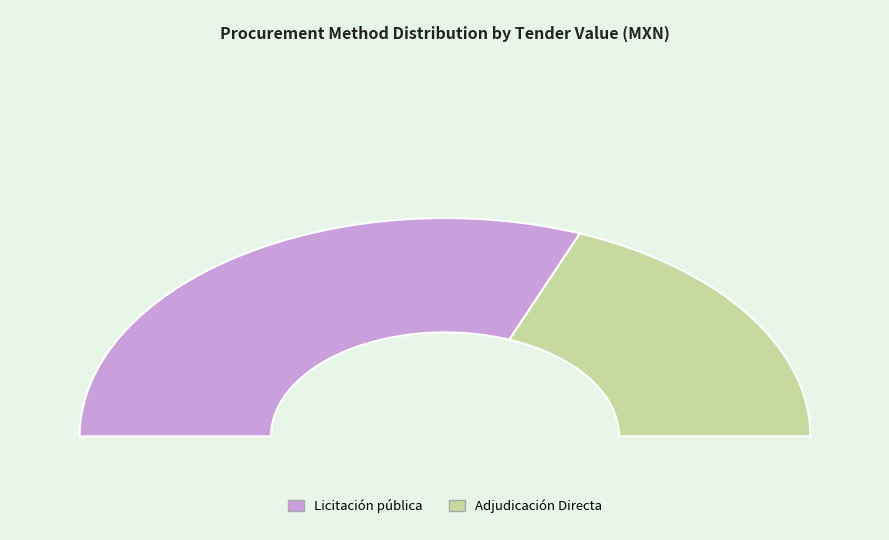

At Adjudicación Directa, list the series in order from smallest to largest.

Adjudicación Directa, Licitación pública